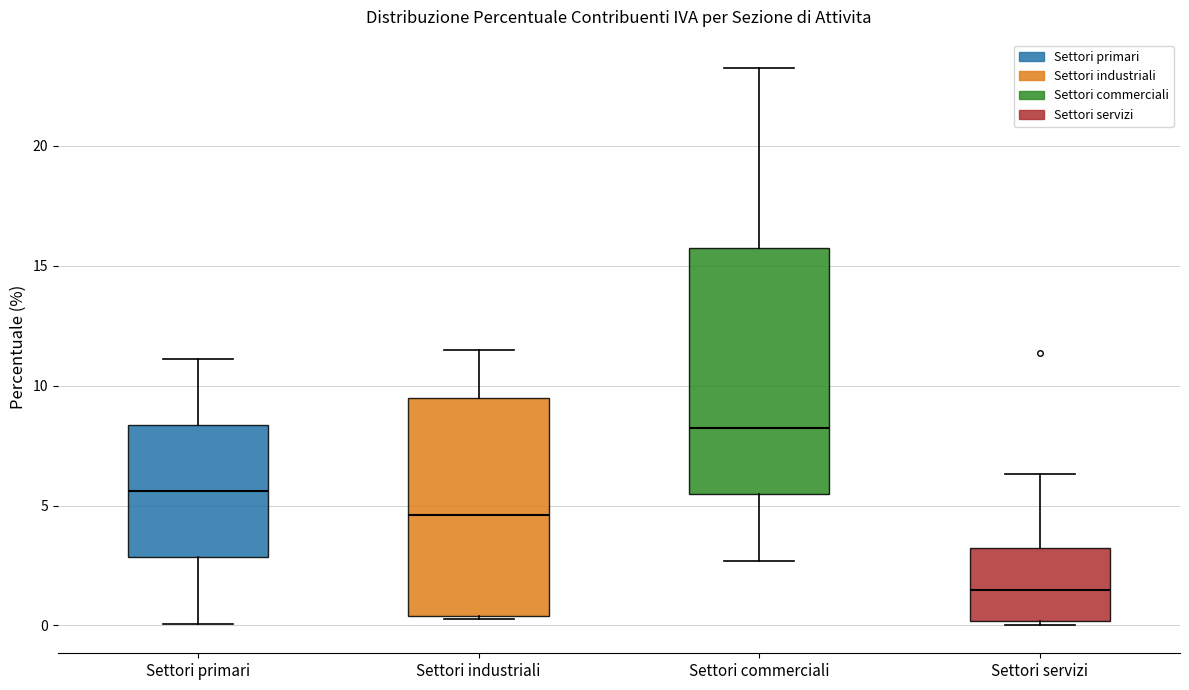

Where does the upper whisker of the box for Settori commerciali end on the y-axis? The values are not printed on the chart, so give them approximately, as read against the axis.

23.5